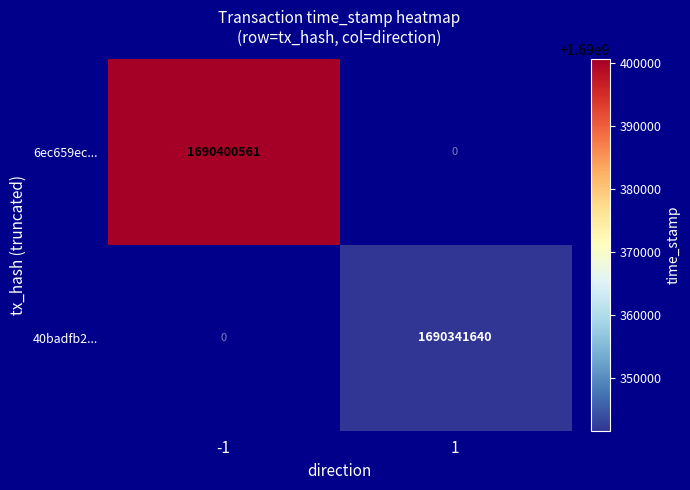

How many data points does each series have?

2